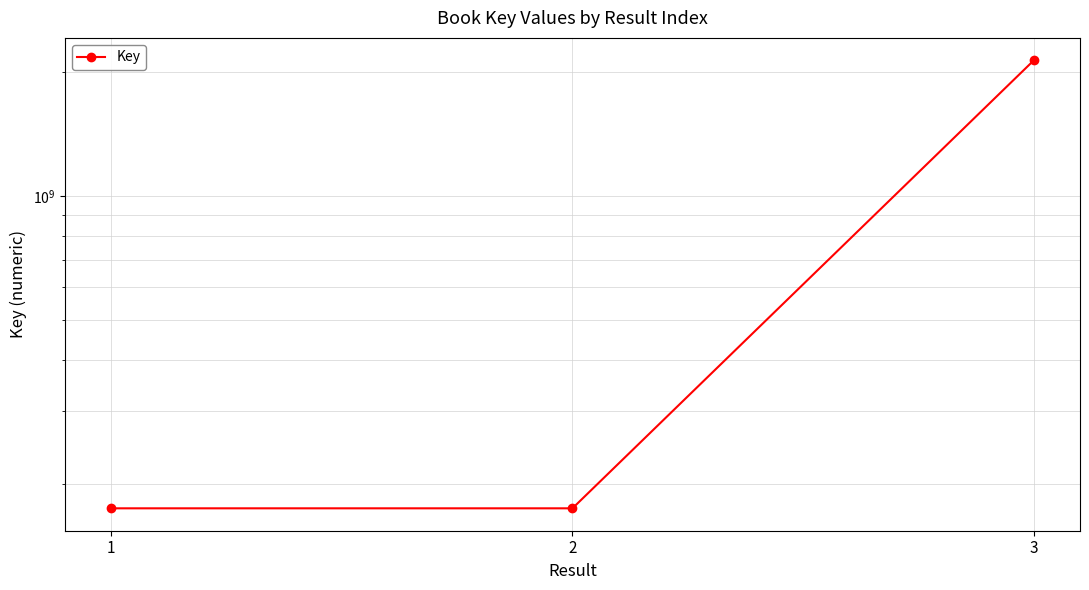

Which label corresponds to the smallest value in the chart?

1